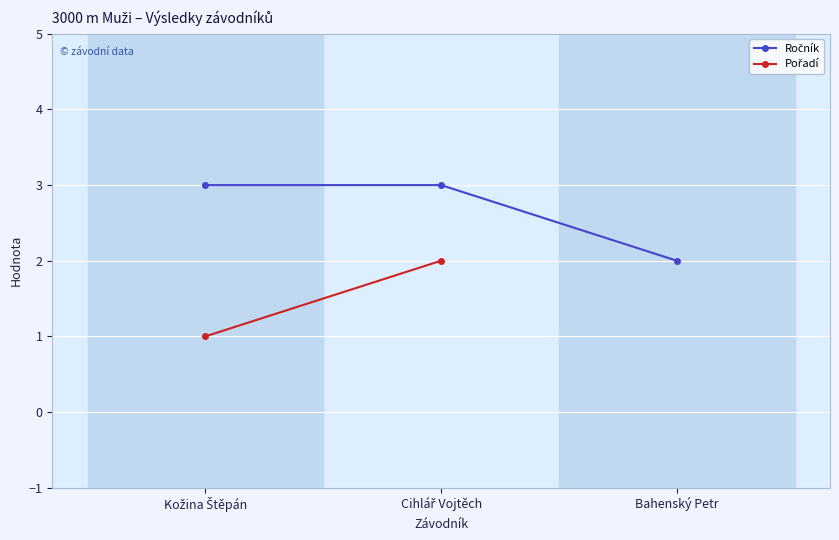

What is the label of the 1st point from the right?

Bahenský Petr